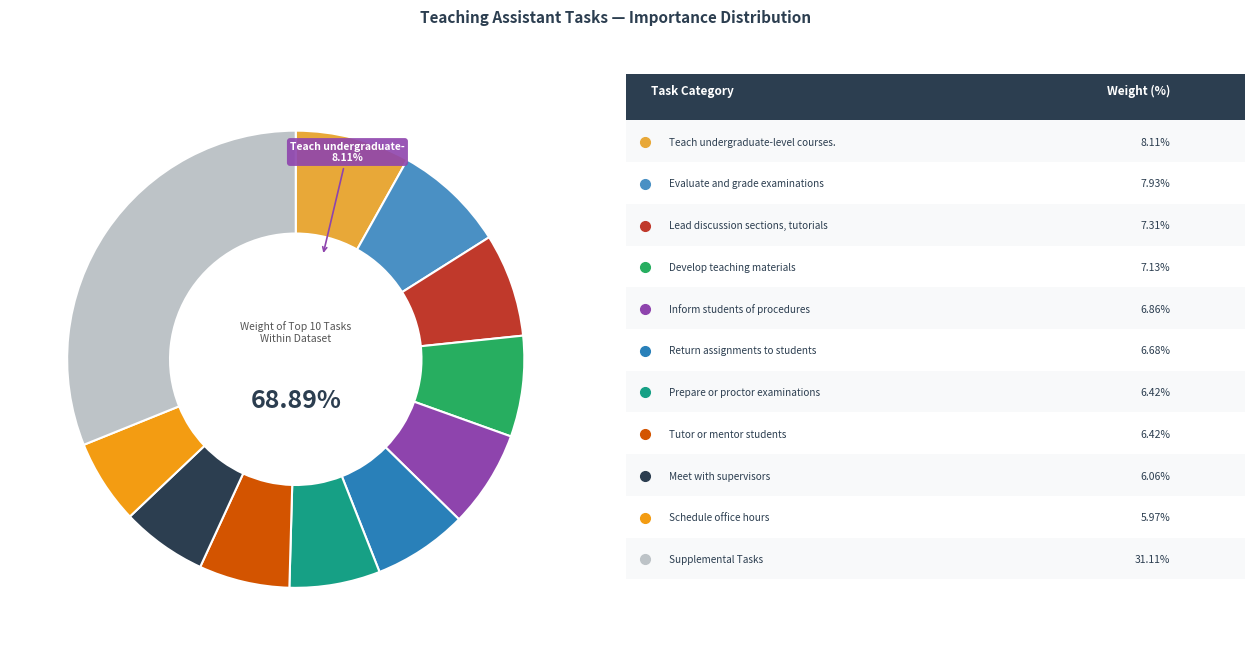

To the nearest percent, what percentage of the pie is Evaluate and grade examinations?

8%